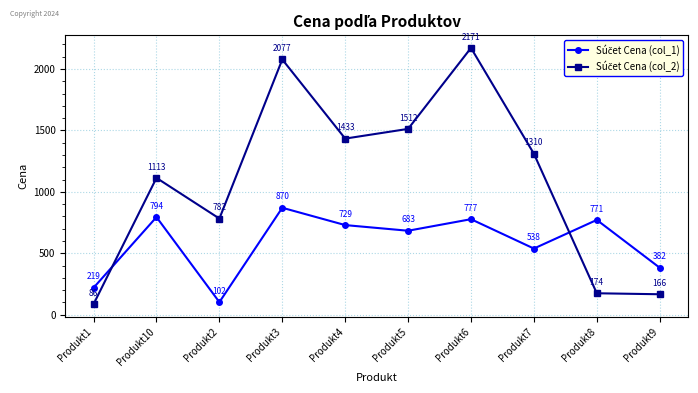

What is the spread (max minus min) of values at Produkt6?

1394